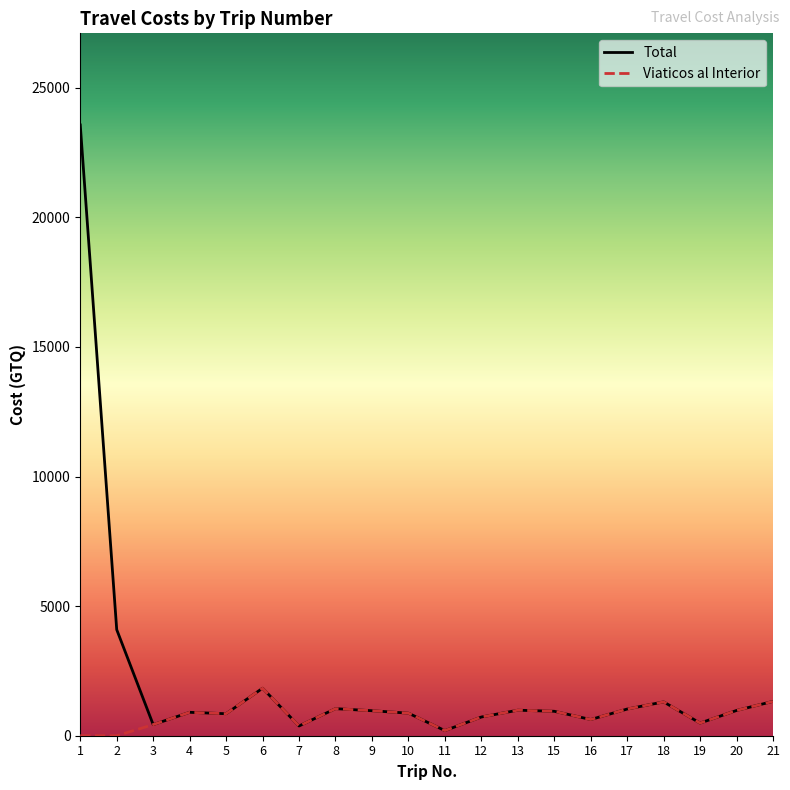

What are all the series names shown in the legend?

Total, Viaticos al Interior